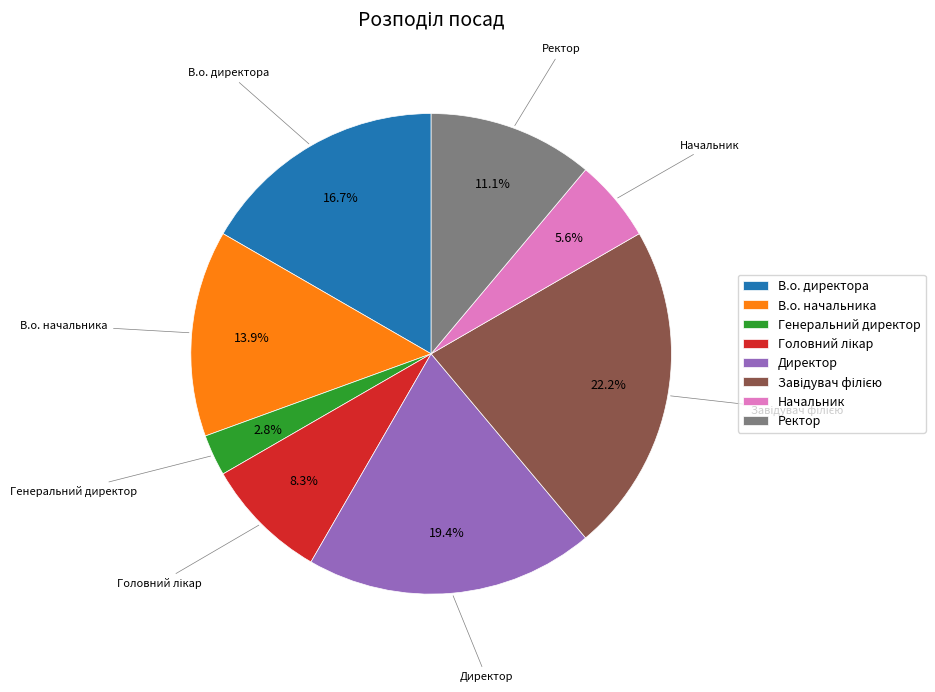

Combined, do Генеральний директор and Ректор account for over 50%?

No